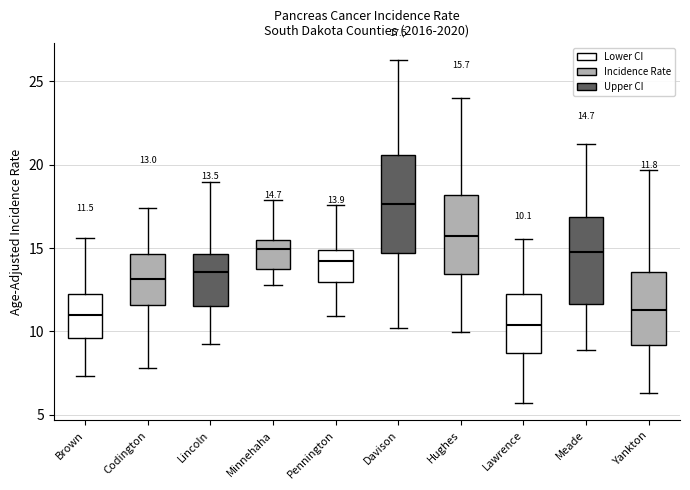

Comparing the boxes themselves (not the whiskers), which one is the tallest?

Davison